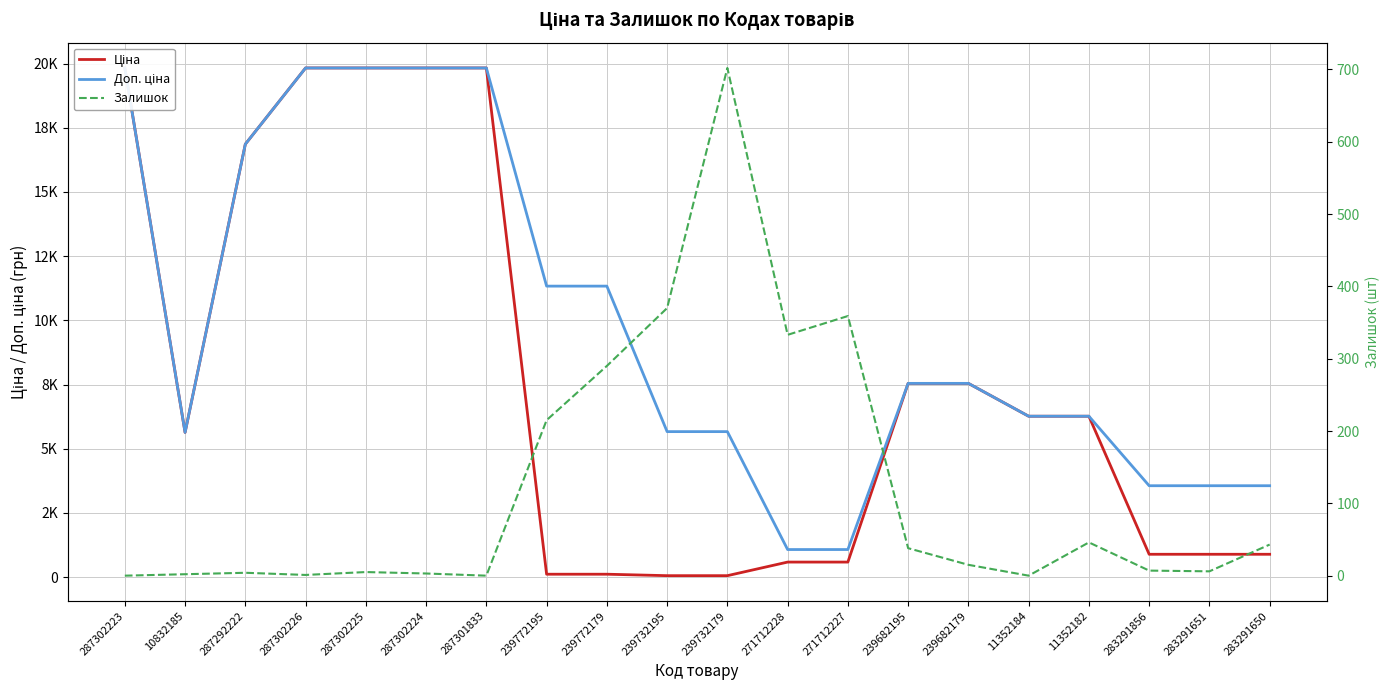

Reading right to left, what are all the values shown in this chart?

Ціна: 283291650=889.9	283291651=889.9	283291856=889.9	11352182=6266.7	11352184=6266.7	239682179=7545.9	239682195=7545.9	271712227=586.0	271712228=586.0	239732179=56.7	239732195=56.7	239772179=113.3	239772195=113.3	287301833=19831.1	287302224=19831.1	287302225=19831.1	287302226=19831.1	287292222=16863.2	10832185=5636.0	287302223=19831.1
Доп. ціна: 283291650=3559.7	283291651=3559.7	283291856=3559.7	11352182=6266.7	11352184=6266.7	239682179=7545.9	239682195=7545.9	271712227=1074.5	271712228=1074.5	239732179=5667.0	239732195=5667.0	239772179=11334.0	239772195=11334.0	287301833=19831.1	287302224=19831.1	287302225=19831.1	287302226=19831.1	287292222=16863.2	10832185=5636.0	287302223=19831.1
Залишок: 283291650=43.0	283291651=6.0	283291856=7.0	11352182=46.0	11352184=0.0	239682179=15.0	239682195=38.0	271712227=359.0	271712228=333.0	239732179=702.0	239732195=370.0	239772179=290.0	239772195=215.0	287301833=0.0	287302224=3.0	287302225=5.0	287302226=1.0	287292222=4.0	10832185=2.0	287302223=0.0